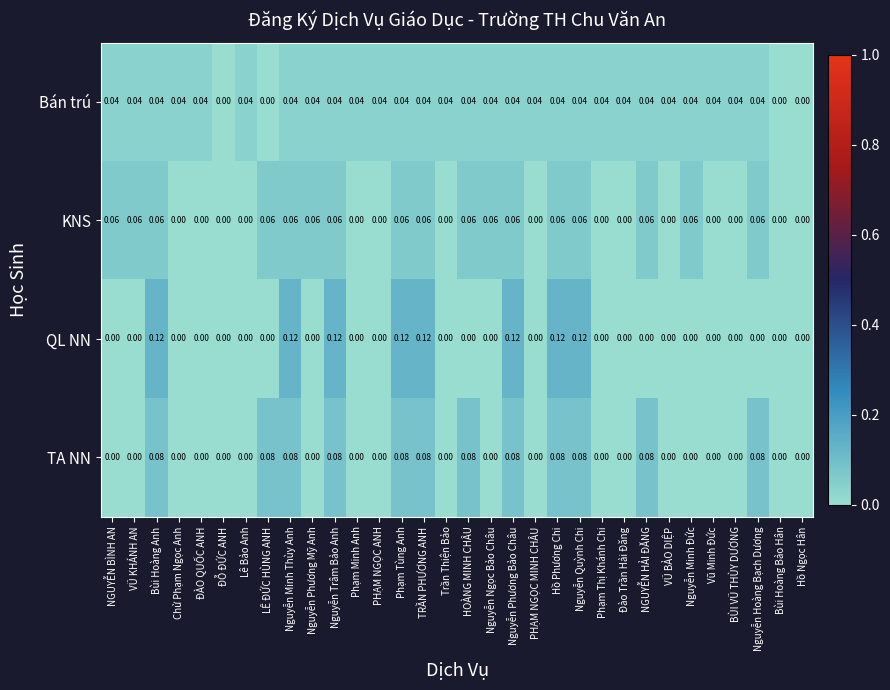

Which series changed the most between Phạm Minh Anh and NGUYỄN HẢI ĐĂNG?

TA NN